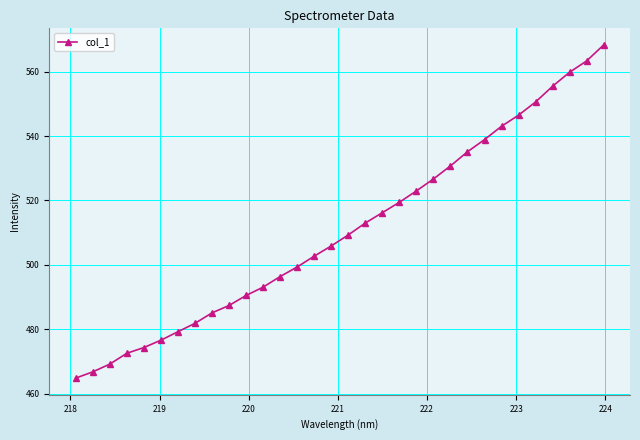

What is the greatest value displayed?

568.3